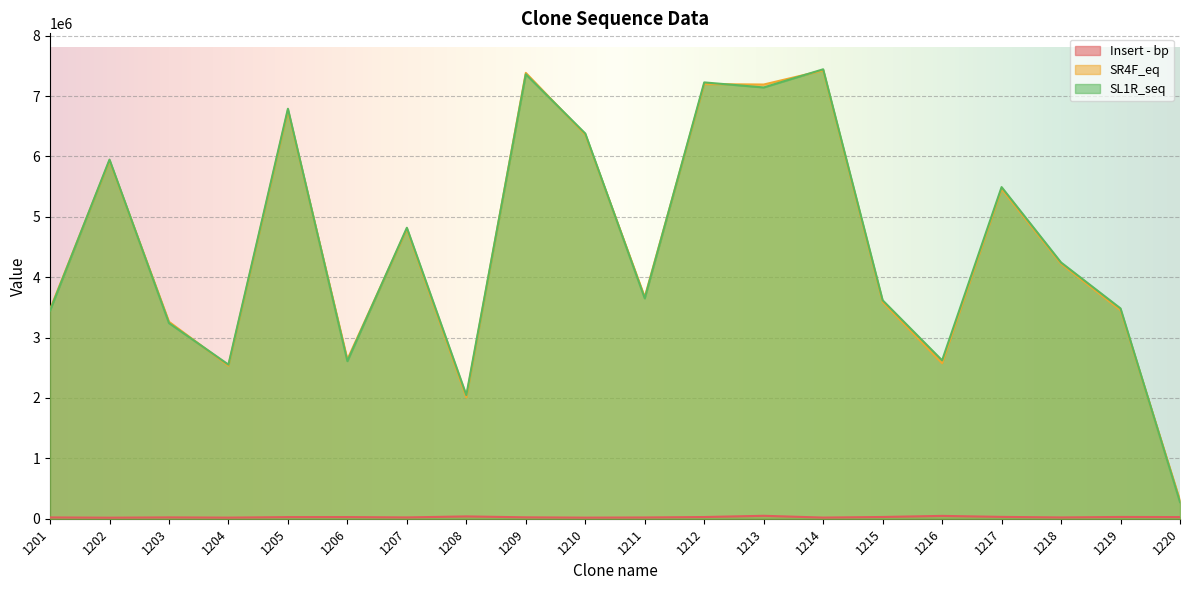

What are all the series names shown in the legend?

Insert - bp, SR4F_eq, SL1R_seq